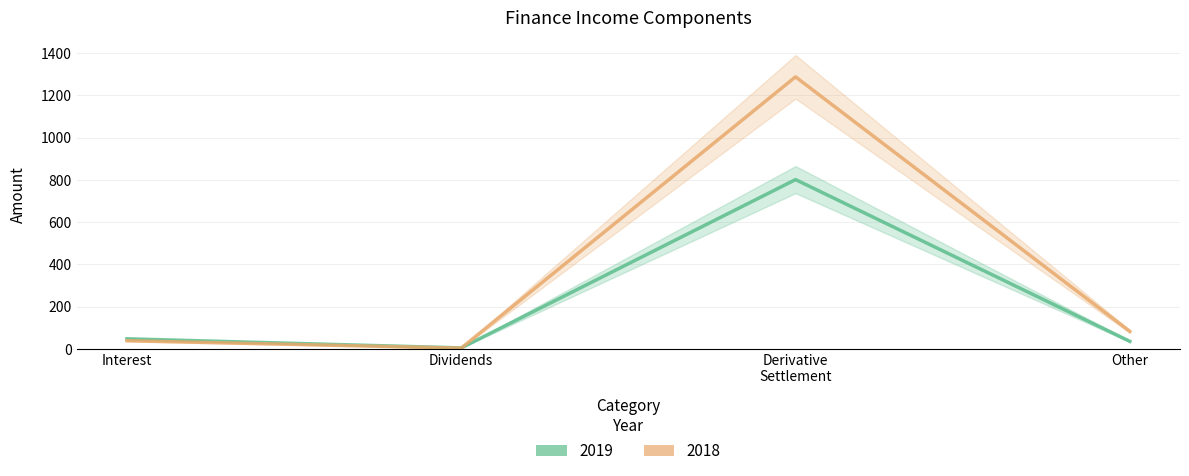

True or false: 2018 has a value of 55 at Interest.

False